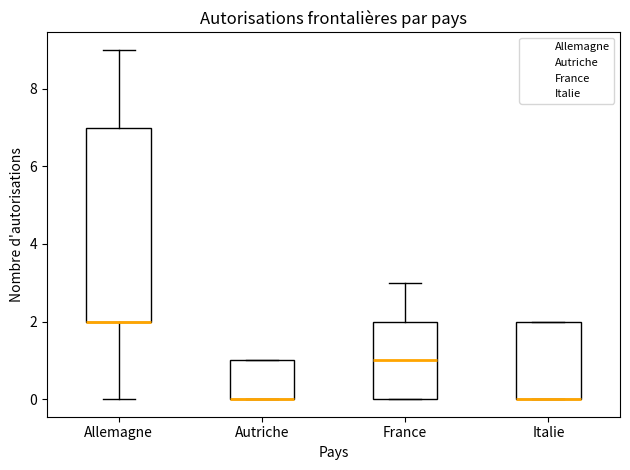

Reading left to right, read every box against the y-axis: the position of its median line, the range the box covers, and the ends of its whiskers. The values are not printed on the chart, so give them approximately, as read against the axis.

Allemagne: median 2 (drawn on the box's lower edge), box 2 to 7, whiskers 0 to 9
Autriche: median 0 (drawn on the box's lower edge), box 0 to 1, whiskers 0 to 1
France: median 1, box 0 to 2, whiskers 0 to 3
Italie: median 0 (drawn on the box's lower edge), box 0 to 2, whiskers 0 to 2